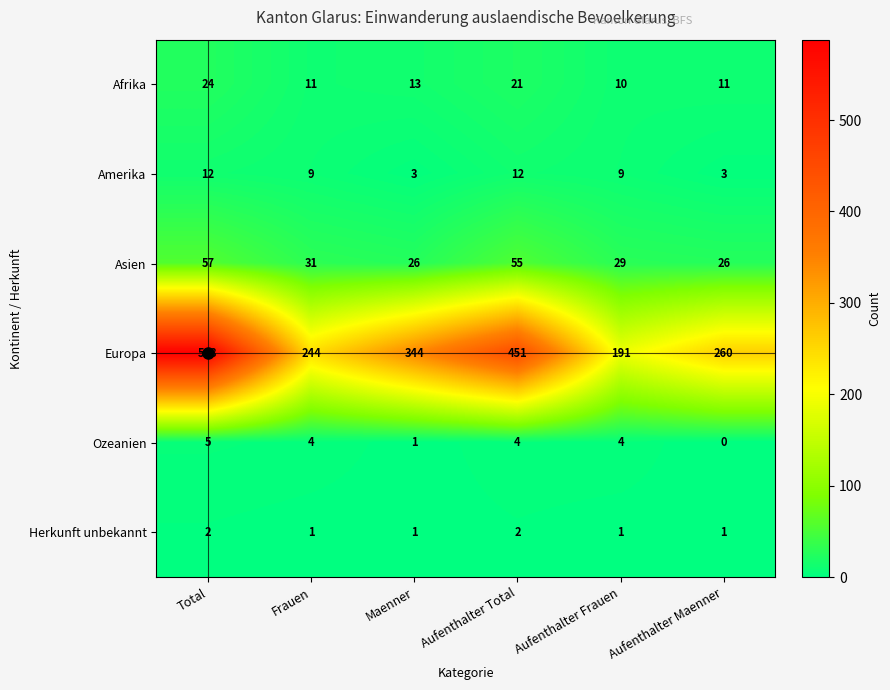

Is the value of Europa at Aufenthalter Frauen greater than the value of Amerika at Maenner?

Yes